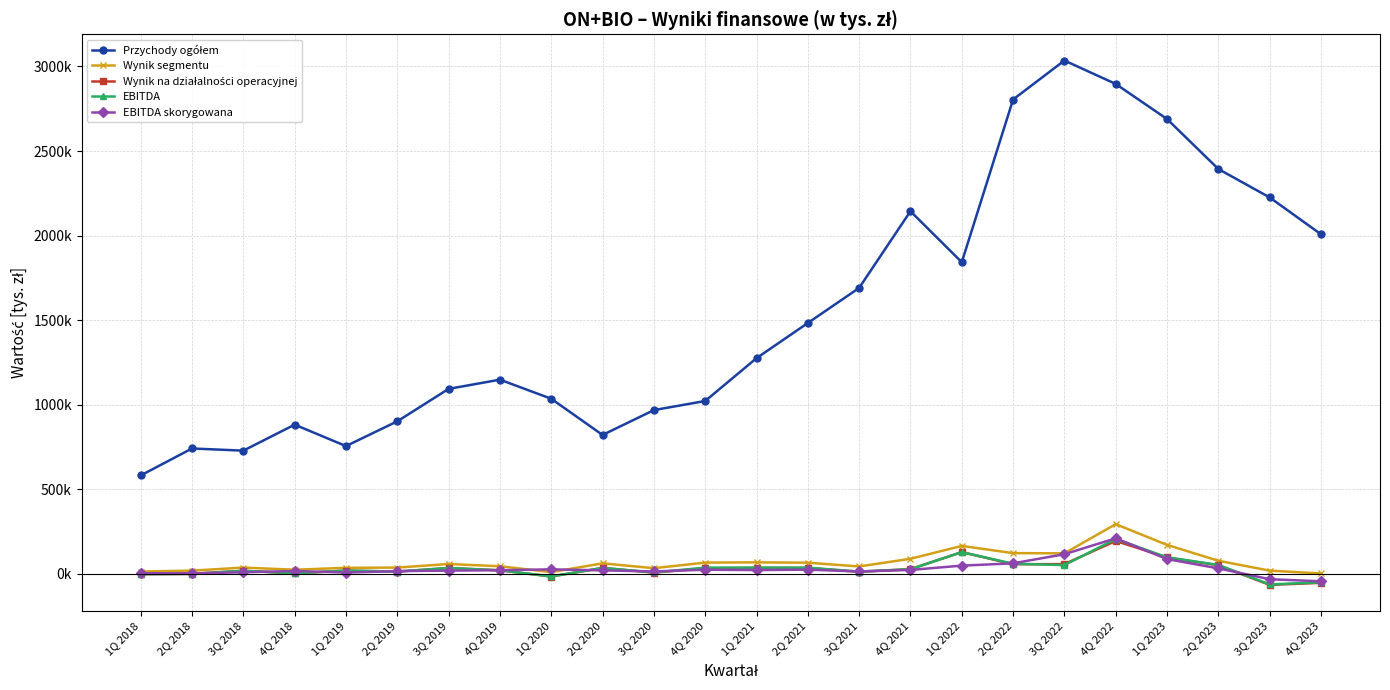

Is this an area chart (filled region under the line)?

No